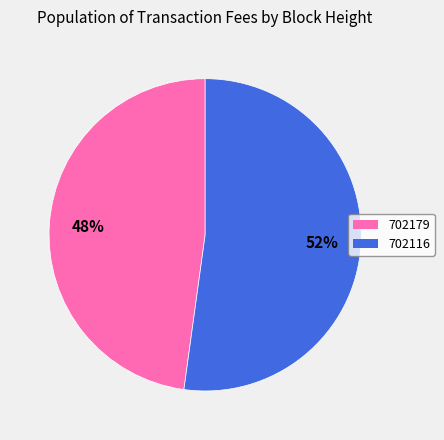

Which has a higher value, 702116 or 702179?

702116